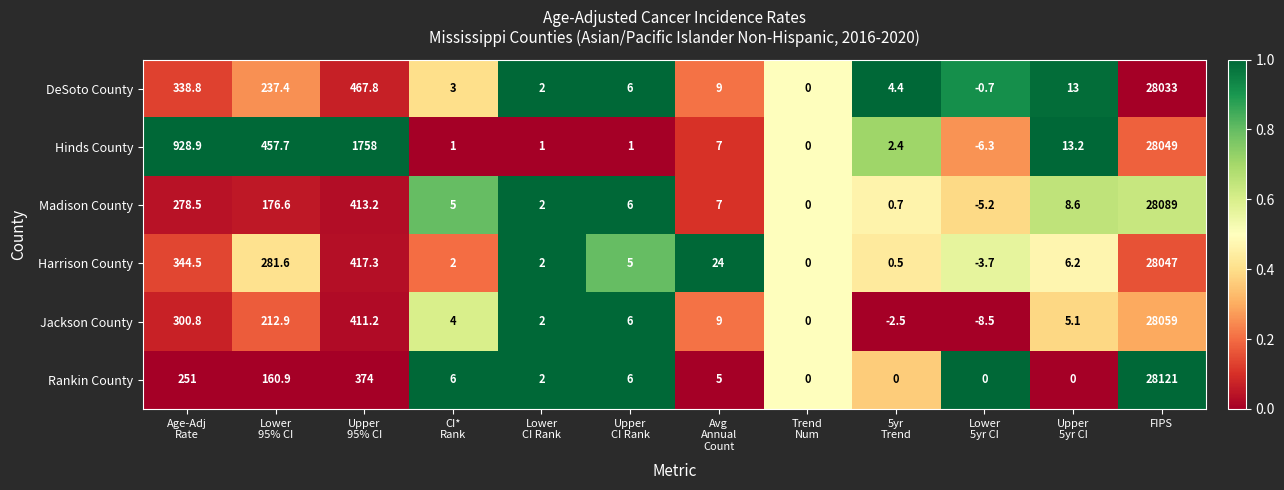

Which series has the largest total across all categories?

Hinds County